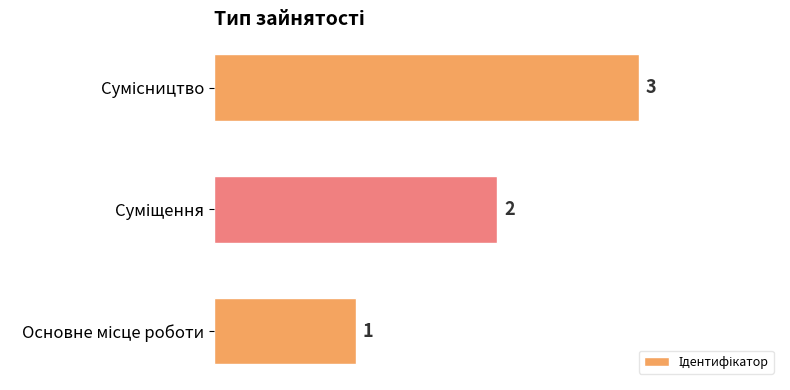

What is the difference between the maximum and second lowest values?

1